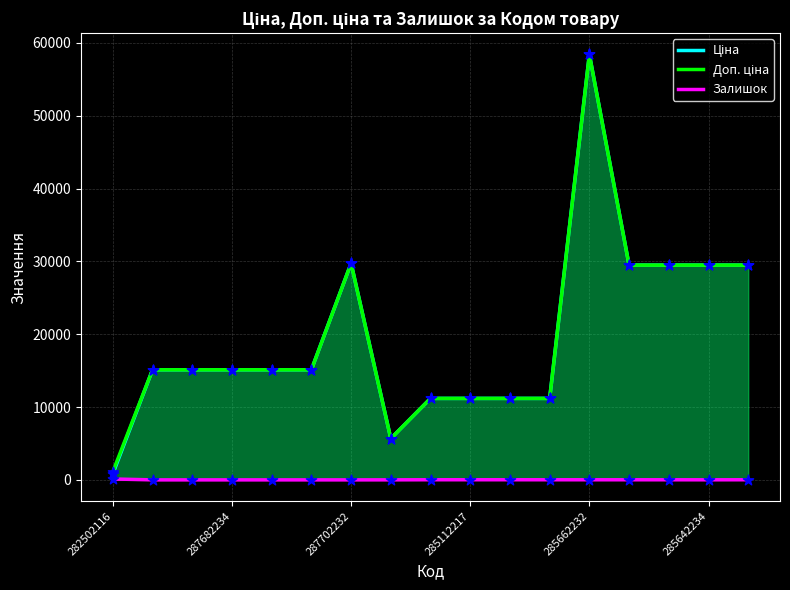

What are all the series names shown in the legend?

Ціна, Доп. ціна, Залишок